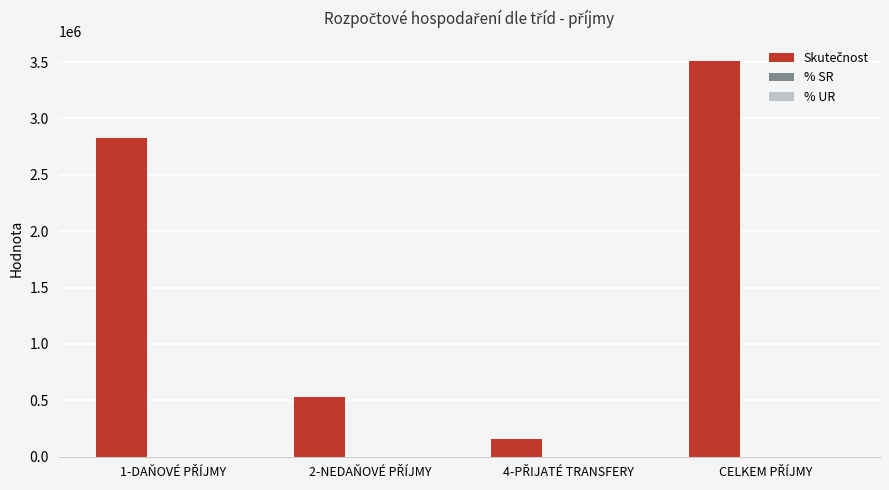

Are the bars grouped side by side (vs. stacked)?

Yes